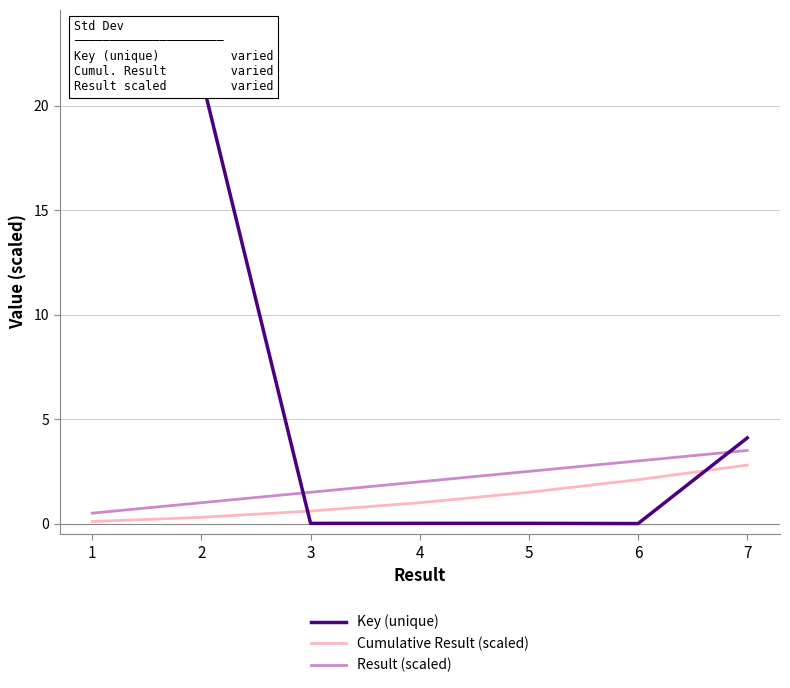

Between which two adjacent categories do Key (unique) and Result (scaled) first intersect?

2 and 3